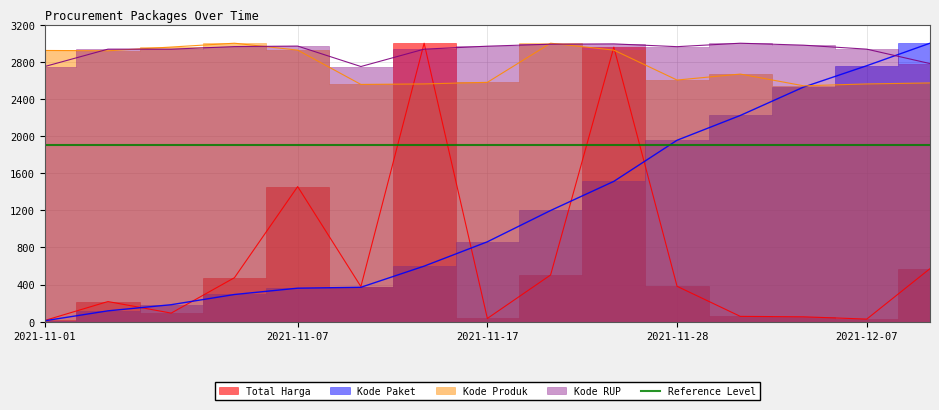

How many interior local peaks does the Kode RUP series have?

3